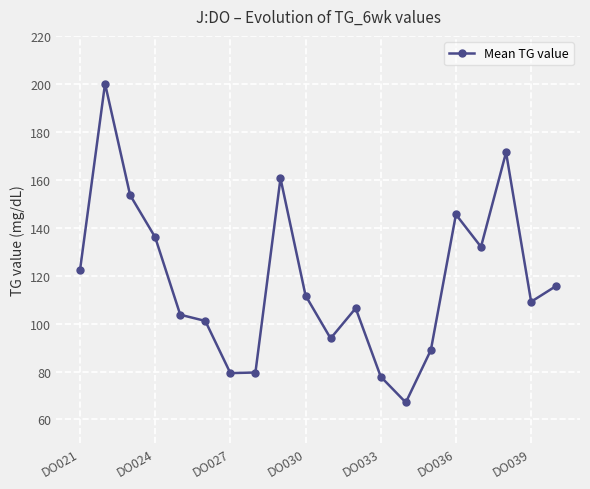

What is the sum of all values?

2355.7